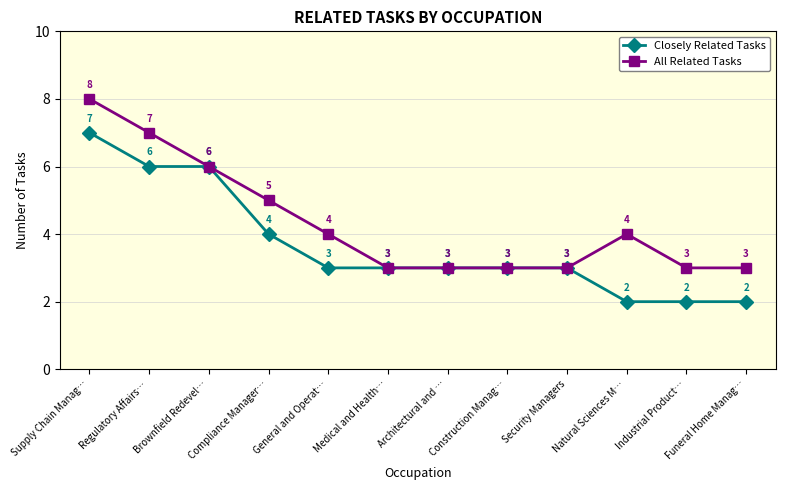

True or false: Closely Related Tasks has a value of 1 at Natural Sciences M….

False